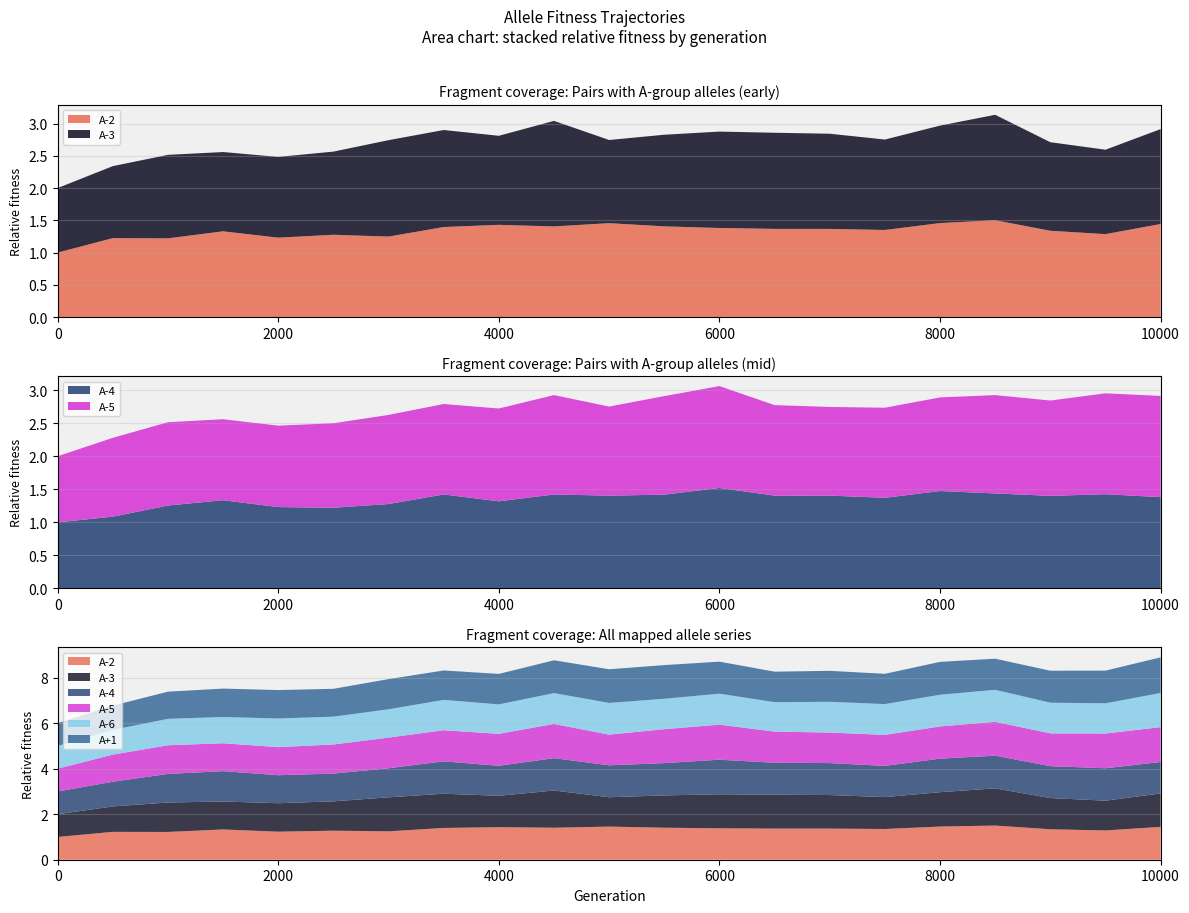

Reading right to left, extract all data points from this chart.

A-2: 1.4	1.3	1.3	1.5	1.5	1.4	1.4	1.4	1.4	1.4	1.5	1.4	1.4	1.4	1.2	1.3	1.2	1.3	1.2	1.2	1.0
A-3: 1.5	1.3	1.4	1.6	1.5	1.4	1.5	1.5	1.5	1.4	1.3	1.6	1.4	1.5	1.5	1.3	1.3	1.2	1.3	1.1	1.0
A-4: 1.4	1.4	1.4	1.4	1.5	1.4	1.4	1.4	1.5	1.4	1.4	1.4	1.3	1.4	1.3	1.2	1.2	1.3	1.3	1.1	1.0
A-5: 1.5	1.5	1.4	1.5	1.4	1.4	1.3	1.4	1.5	1.5	1.3	1.5	1.4	1.4	1.3	1.3	1.2	1.2	1.3	1.2	1.0
A-6: 1.5	1.3	1.3	1.4	1.4	1.4	1.4	1.3	1.4	1.3	1.4	1.4	1.3	1.3	1.2	1.2	1.3	1.2	1.2	1.1	1.0
A+1: 1.6	1.4	1.4	1.4	1.4	1.3	1.4	1.3	1.4	1.5	1.5	1.4	1.3	1.3	1.3	1.2	1.2	1.2	1.2	1.1	1.0